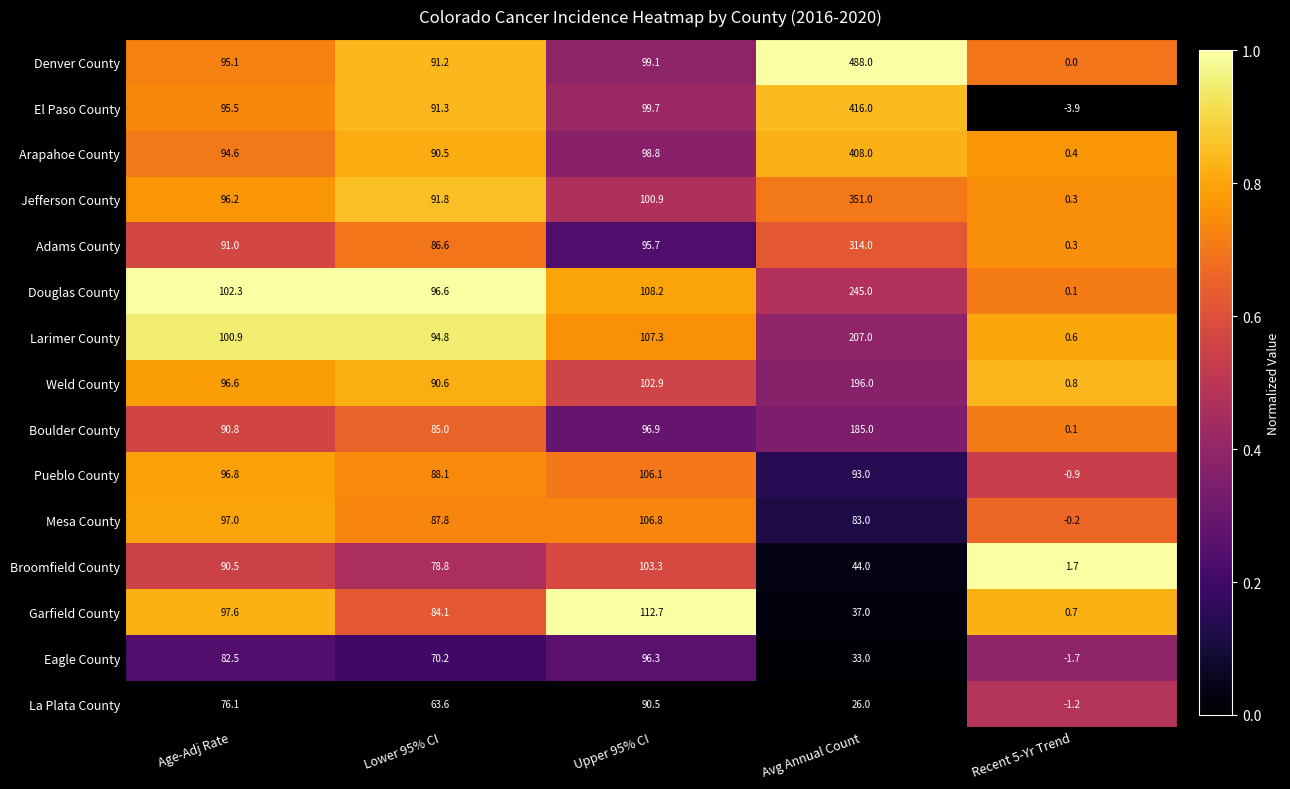

What is the spread (max minus min) of values at Age-Adj Rate?

26.2